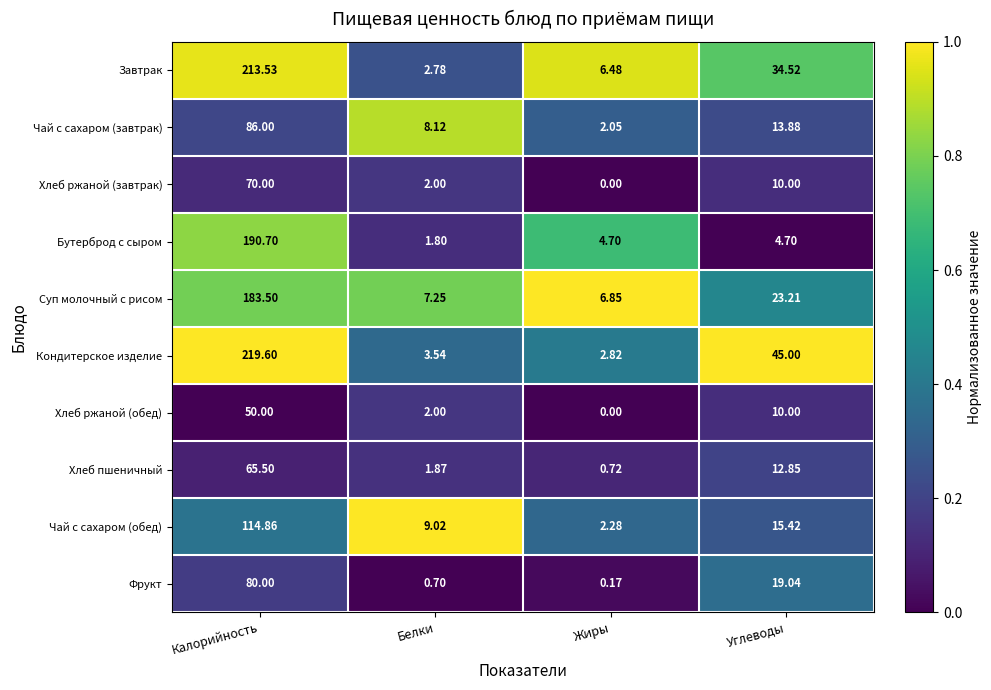

Which series changed the most between Жиры and Углеводы?

Кондитерское изделие